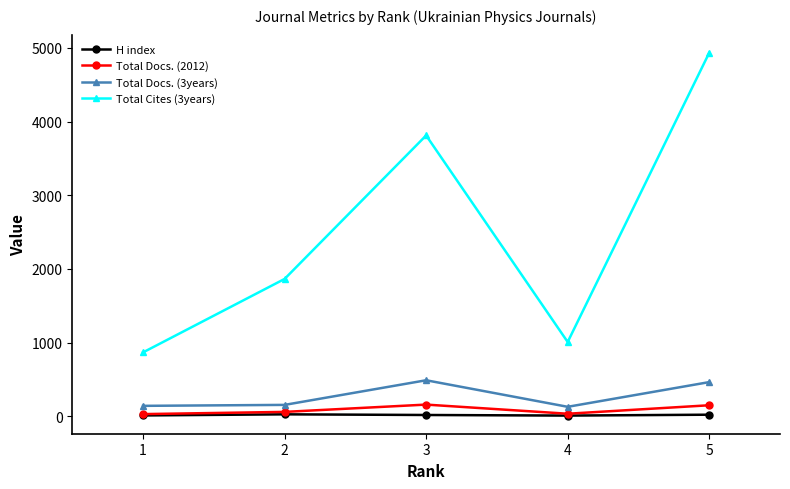

What are all the series names shown in the legend?

H index, Total Docs. (2012), Total Docs. (3years), Total Cites (3years)